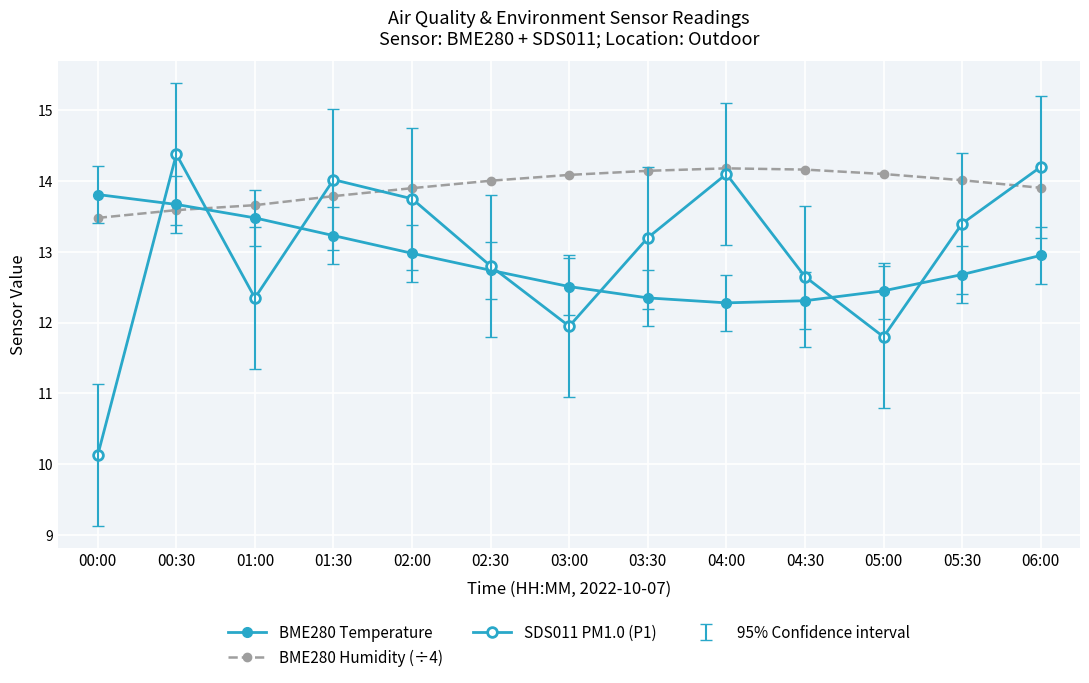

Reading left to right, transcribe all the data shown in this chart.

BME280 Temperature: 13.8	13.7	13.5	13.2	13.0	12.7	12.5	12.3	12.3	12.3	12.4	12.7	12.9
BME280 Humidity (÷4): 13.5	13.6	13.7	13.8	13.9	14.0	14.1	14.1	14.2	14.2	14.1	14.0	13.9
SDS011 PM1.0 (P1): 10.1	14.4	12.3	14.0	13.8	12.8	11.9	13.2	14.1	12.7	11.8	13.4	14.2